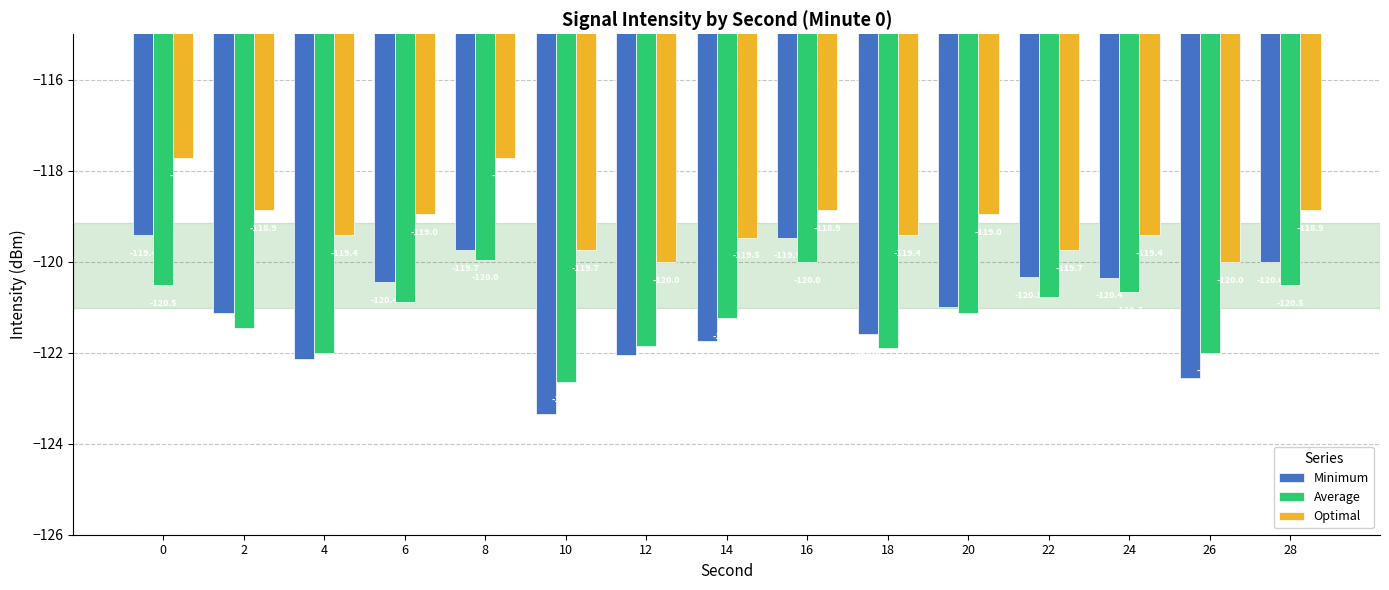

Does the chart contain any negative values?

Yes